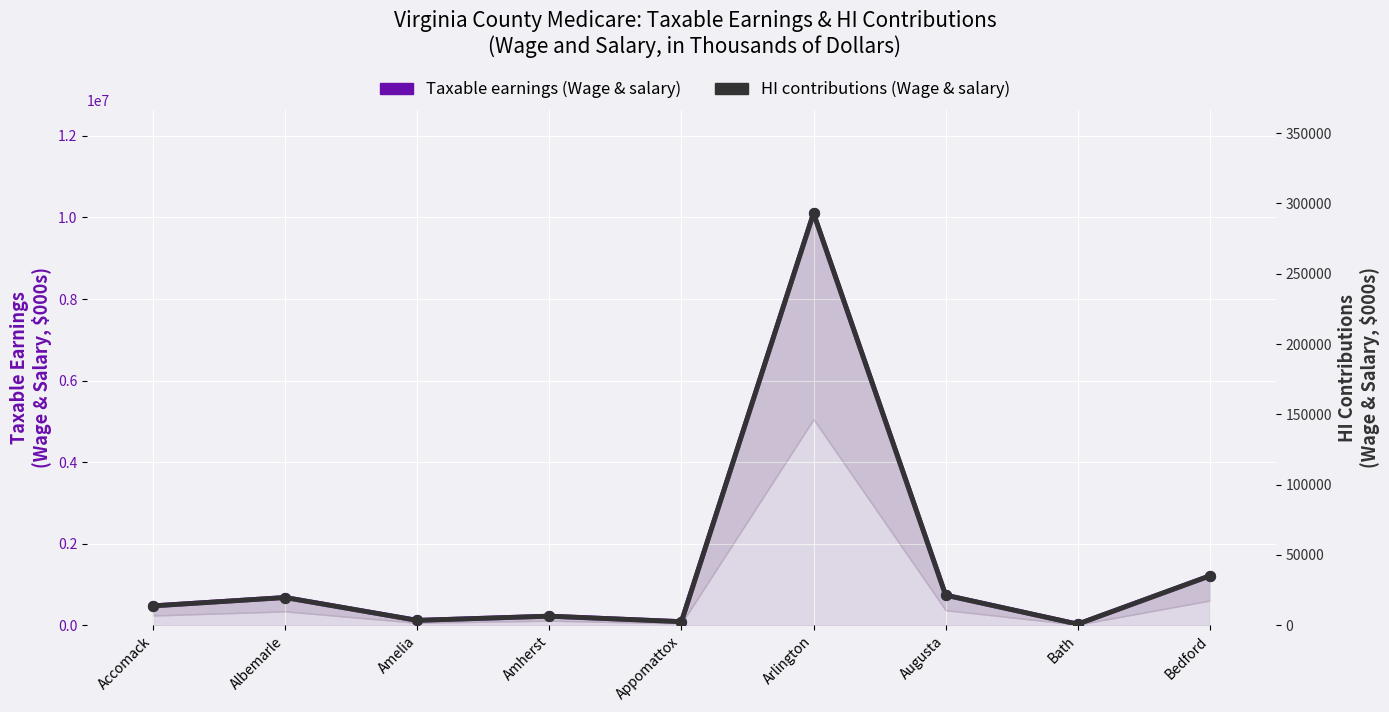

Which series has the widest spread of Y values?

Taxable earnings (Wage & salary)